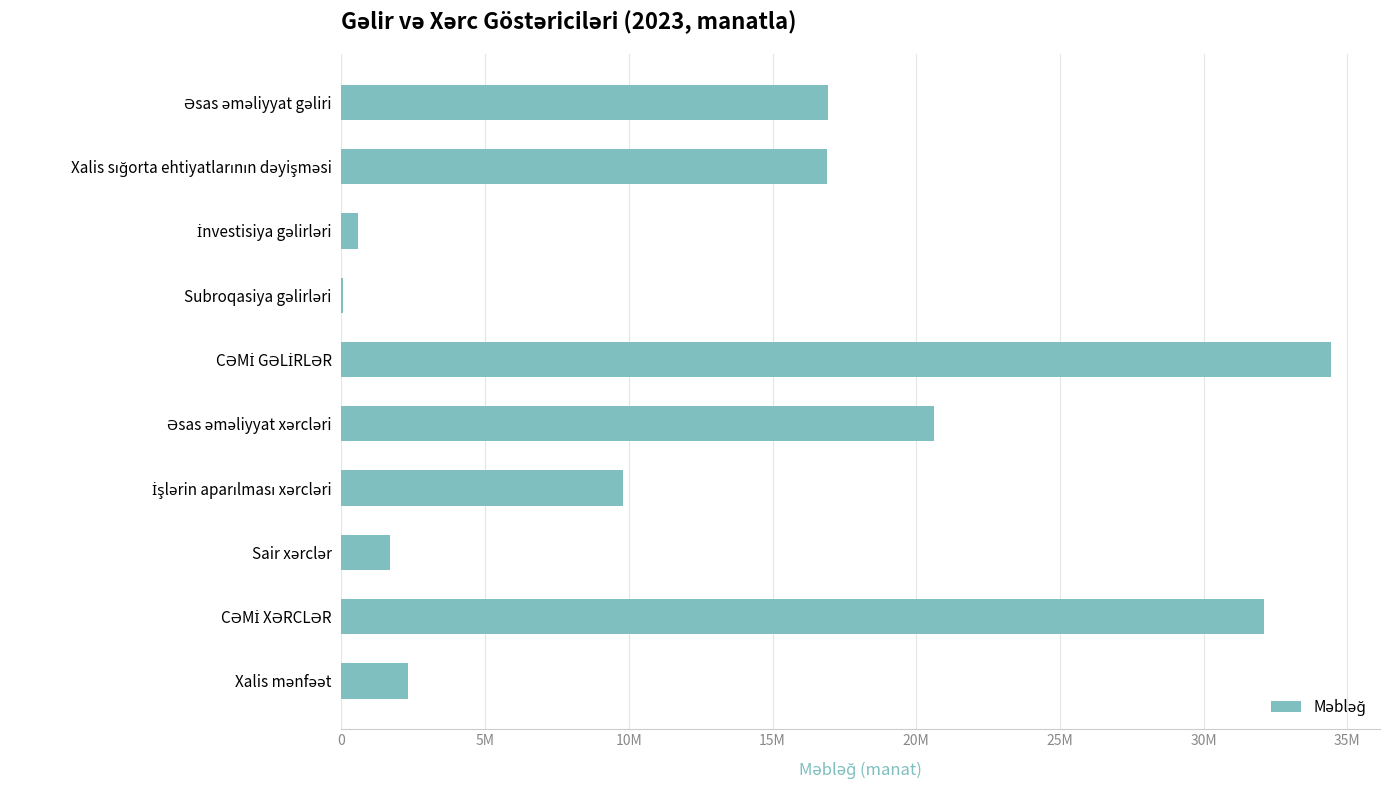

Are the bars horizontal?

Yes